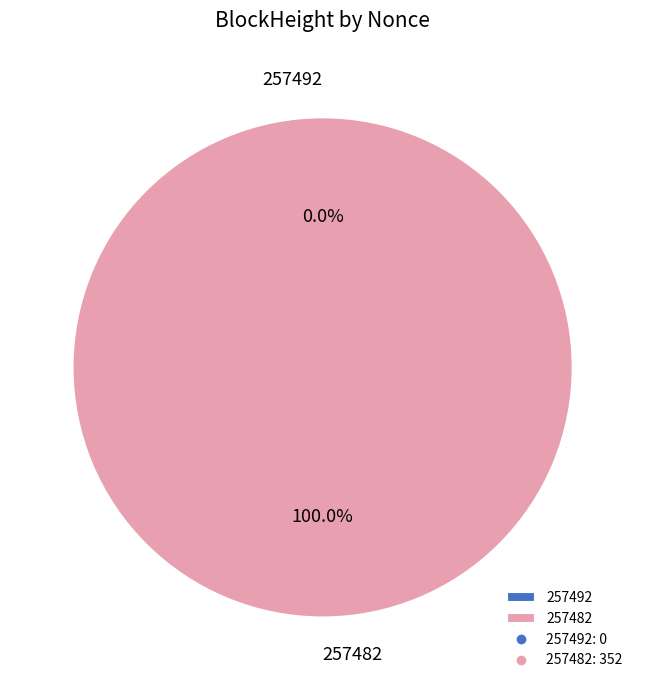

To the nearest percent, what portion does 257482 represent?

100%